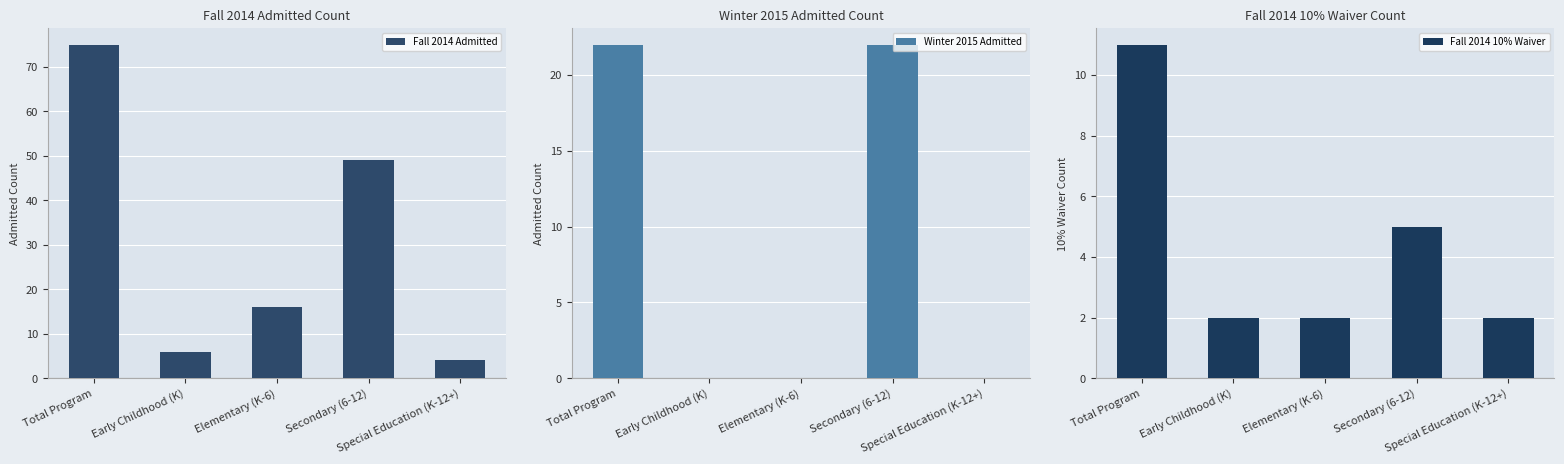

Reading left to right, what are all the values shown in this chart?

Fall 2014 Admitted: Total Program=75	Early Childhood (K)=6	Elementary (K-6)=16	Secondary (6-12)=49	Special Education (K-12+)=4
Winter 2015 Admitted: Total Program=22	Early Childhood (K)=0	Elementary (K-6)=0	Secondary (6-12)=22	Special Education (K-12+)=0
Fall 2014 10% Waiver: Total Program=11	Early Childhood (K)=2	Elementary (K-6)=2	Secondary (6-12)=5	Special Education (K-12+)=2